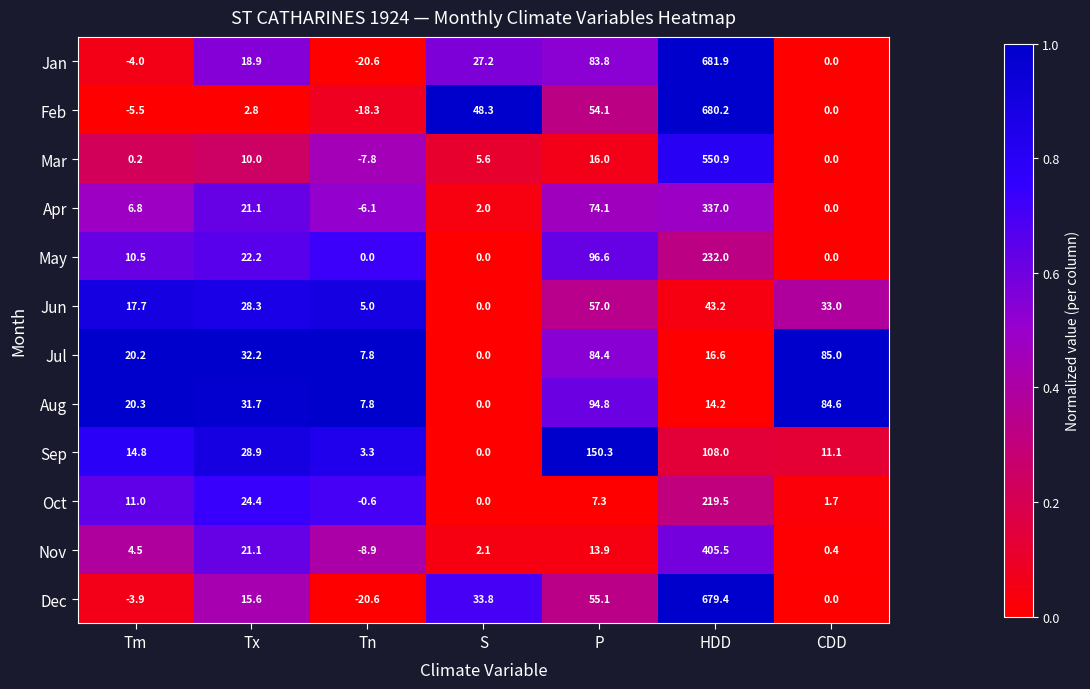

List the series in order of their peak value, highest first.

Jan, Feb, Dec, Mar, Nov, Apr, May, Oct, Sep, Aug, Jul, Jun